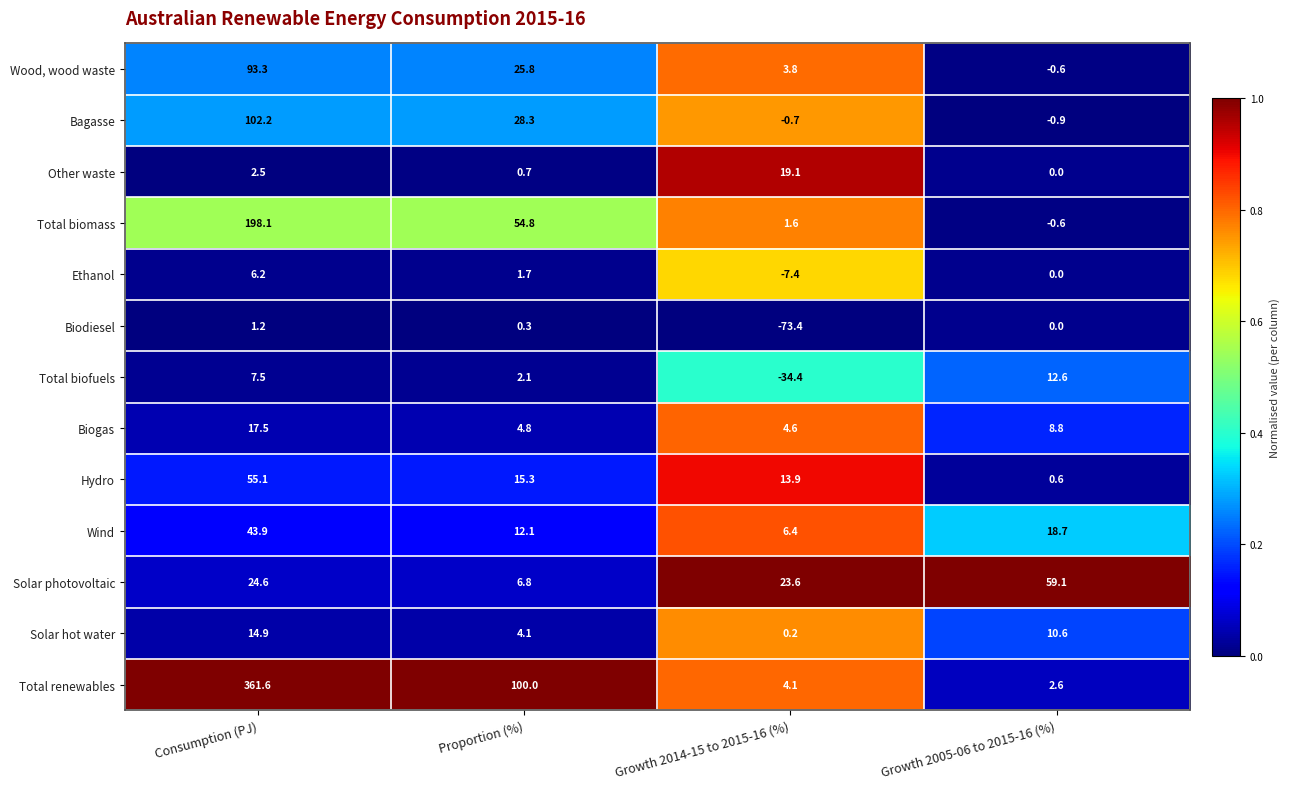

At Proportion (%), list the series in order from smallest to largest.

Biodiesel, Other waste, Ethanol, Total biofuels, Solar hot water, Biogas, Solar photovoltaic, Wind, Hydro, Wood, wood waste, Bagasse, Total biomass, Total renewables